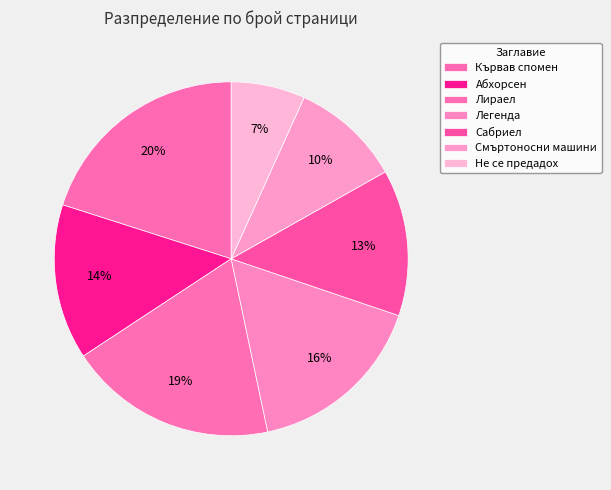

Rank the categories by value from lowest to highest.

Не се предадох, Смъртоносни машини, Сабриел, Абхорсен, Легенда, Лираел, Кървав спомен